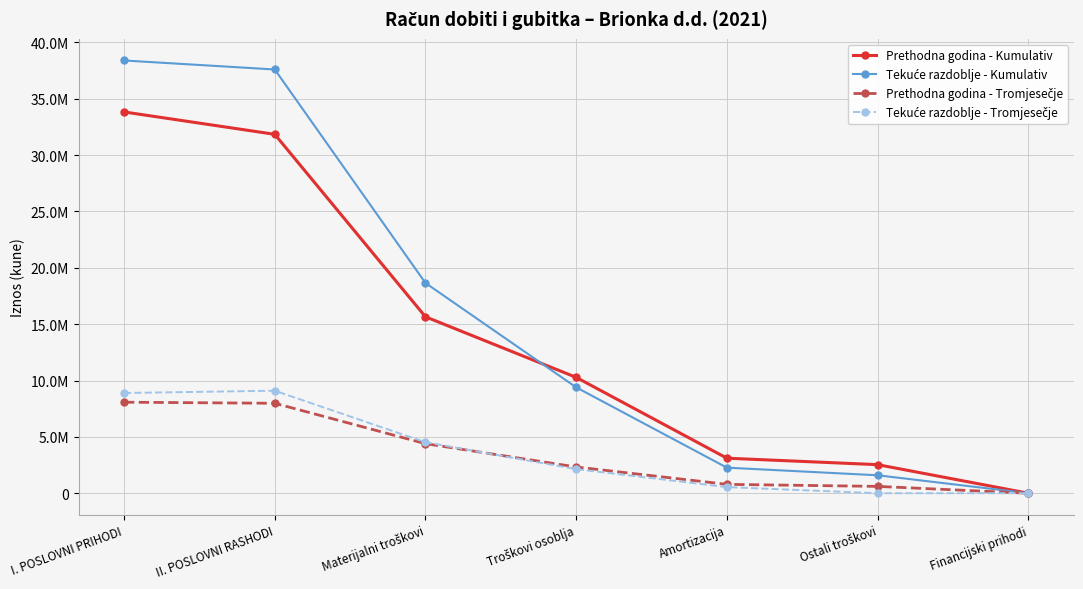

What is the value of the Tekuće razdoblje - Kumulativ point at the 7th from the left?

162